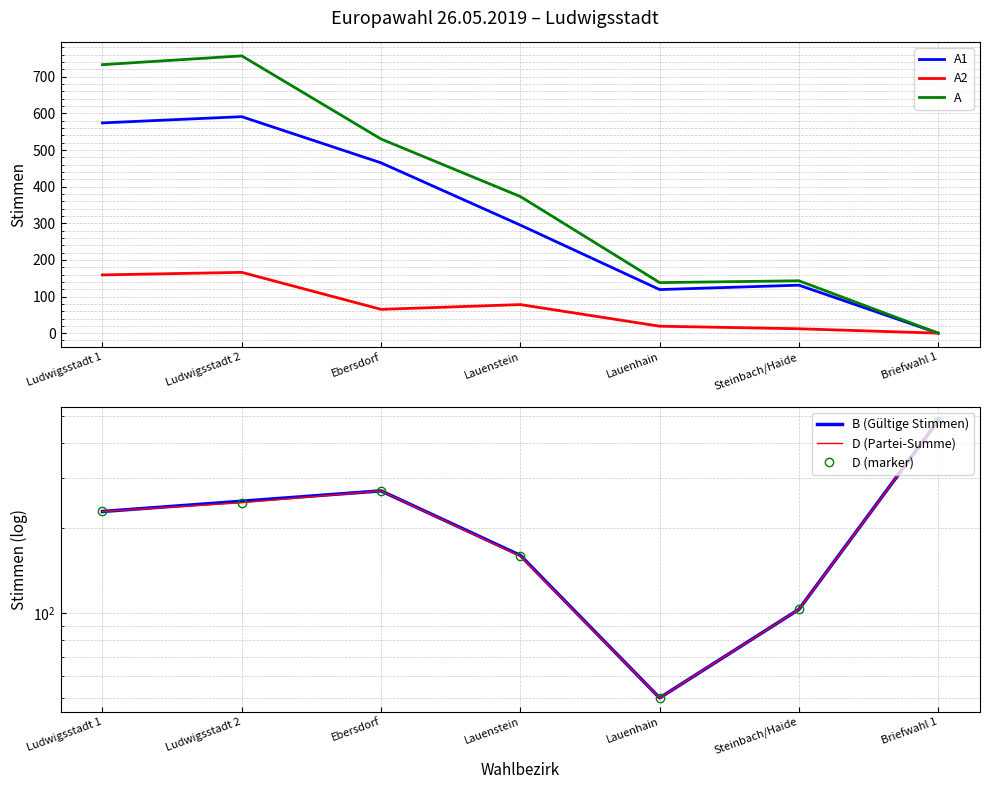

What is the label of the 4th point from the right?

Lauenstein